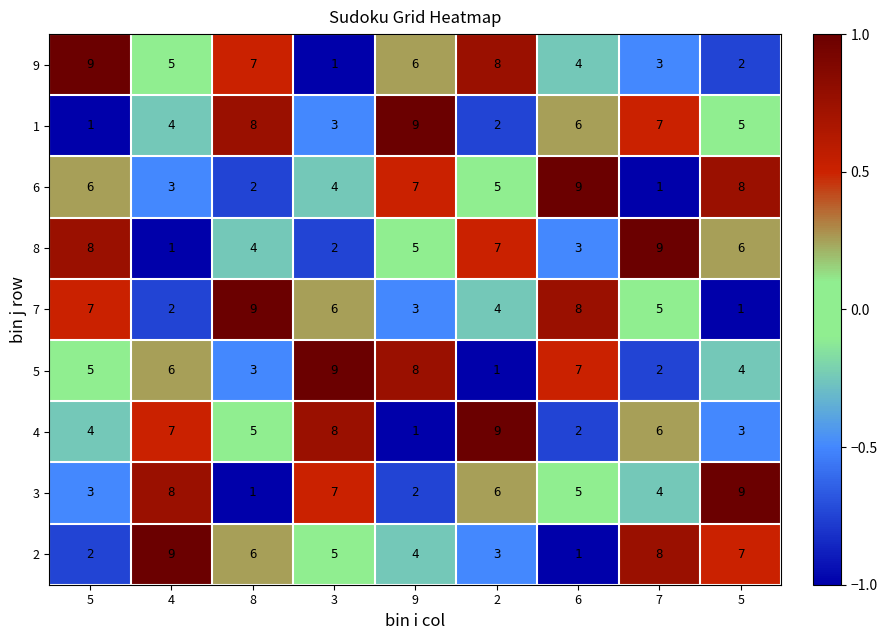

At 4, list the series in order from largest to smallest.

2, 3, 4, 5, 9, 1, 6, 7, 8